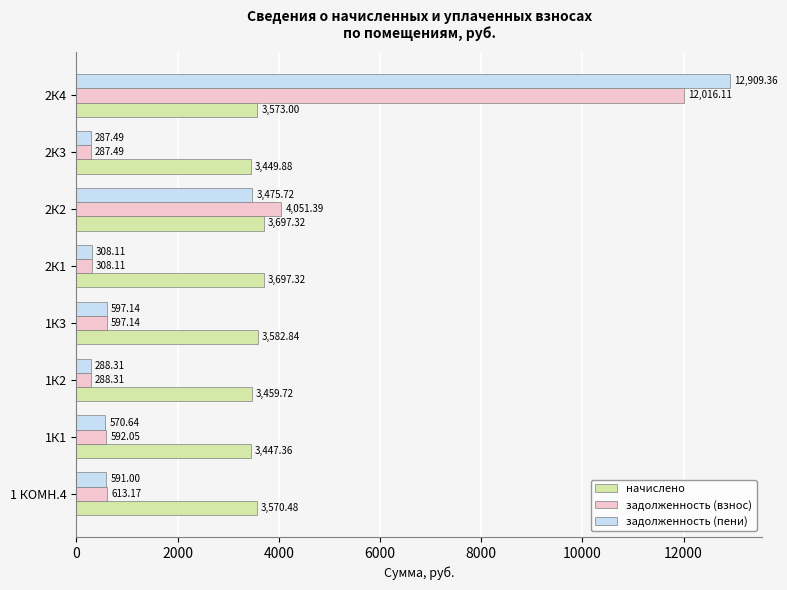

What is the difference between the highest and lowest values at 2К4?

9336.4